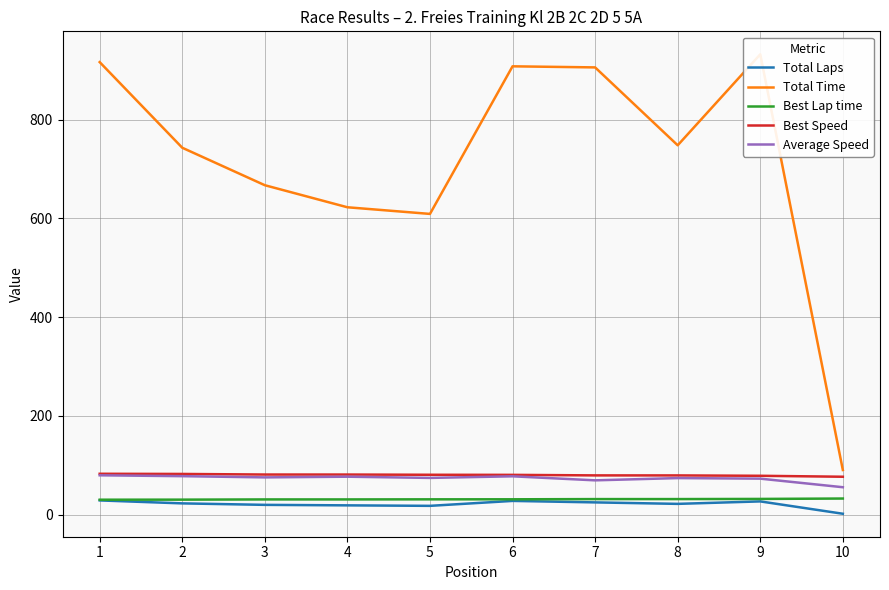

Reading left to right, list all the values displayed in this chart.

Total Laps: 29.0	23.0	20.0	19.0	18.0	28.0	25.0	22.0	27.0	2.0
Total Time: 916.5	743.1	667.2	622.6	609.1	908.0	905.8	748.1	932.3	90.6
Best Lap time: 30.4	30.6	31.0	31.0	31.2	31.3	31.7	31.7	32.0	32.8
Best Speed: 82.9	82.6	81.4	81.4	80.9	80.7	79.7	79.6	78.9	76.9
Average Speed: 79.9	78.1	75.6	77.0	74.6	77.8	69.7	74.2	73.1	55.7